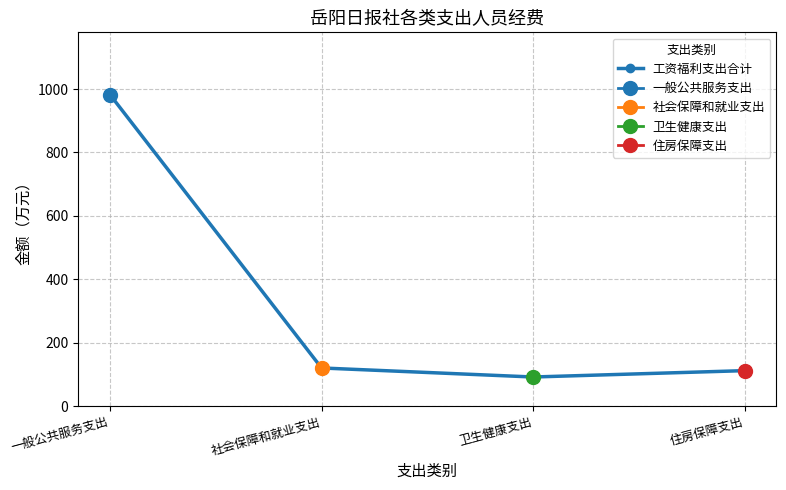

Approximately how many times larger is the value at 一般公共服务支出 compared to 社会保障和就业支出?

8.2